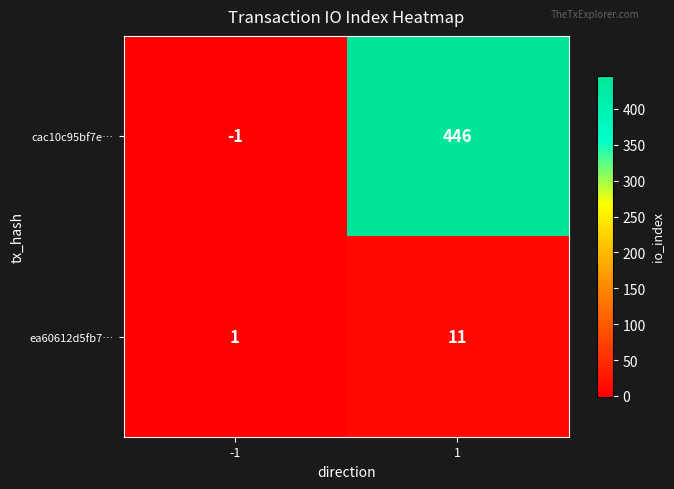

Reading left to right, transcribe all the data shown in this chart.

cac10c95bf7e…: -1=-1	1=446
ea60612d5fb7…: -1=1	1=11